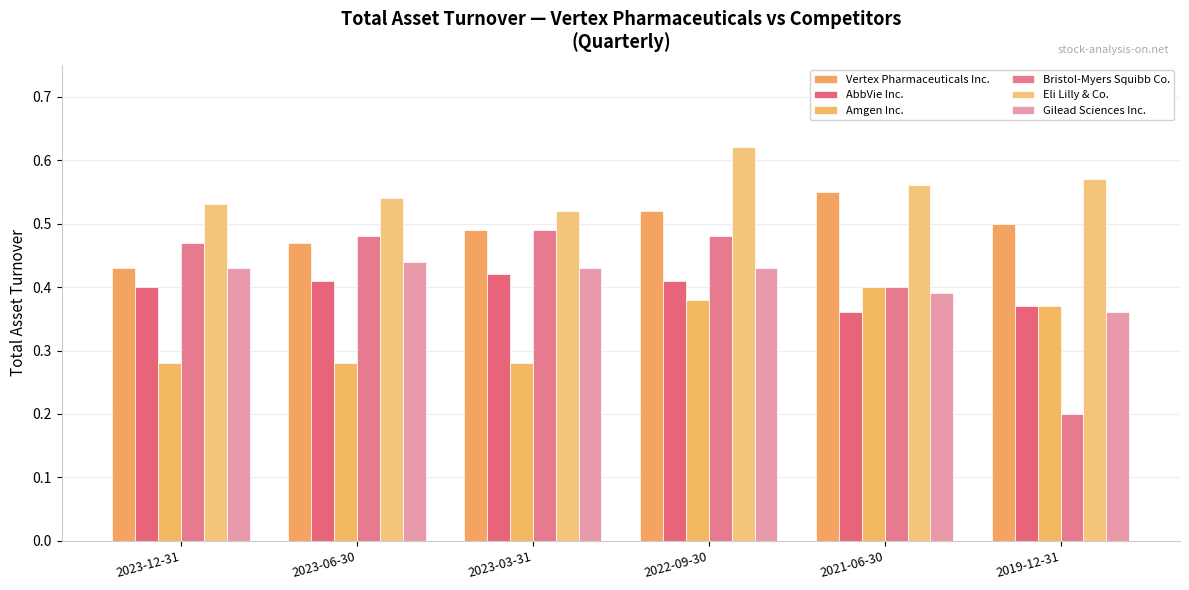

What is the average value of the Bristol-Myers Squibb Co. series?

0.4